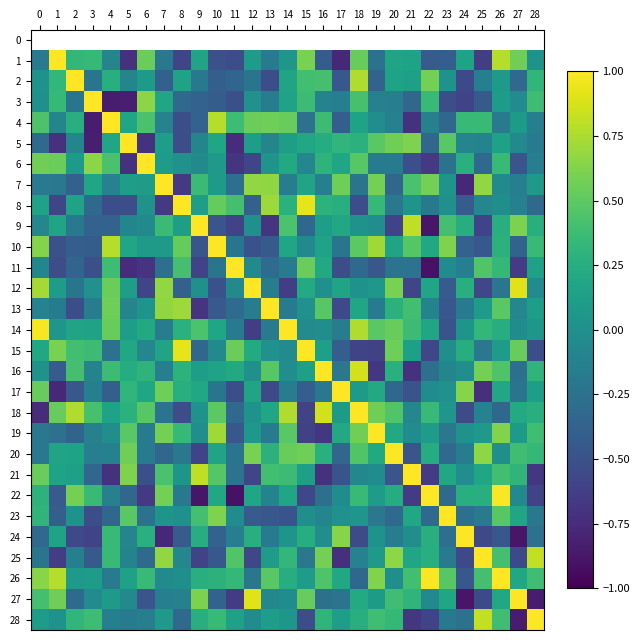

List the labels in order of row_5 value, largest first.

5, 21, 20, 23, 19, 17, 18, 16, 15, 4, 10, 26, 14, 7, 12, 27, 9, 2, 13, 24, 25, 28, 0, 22, 8, 6, 1, 11, 3